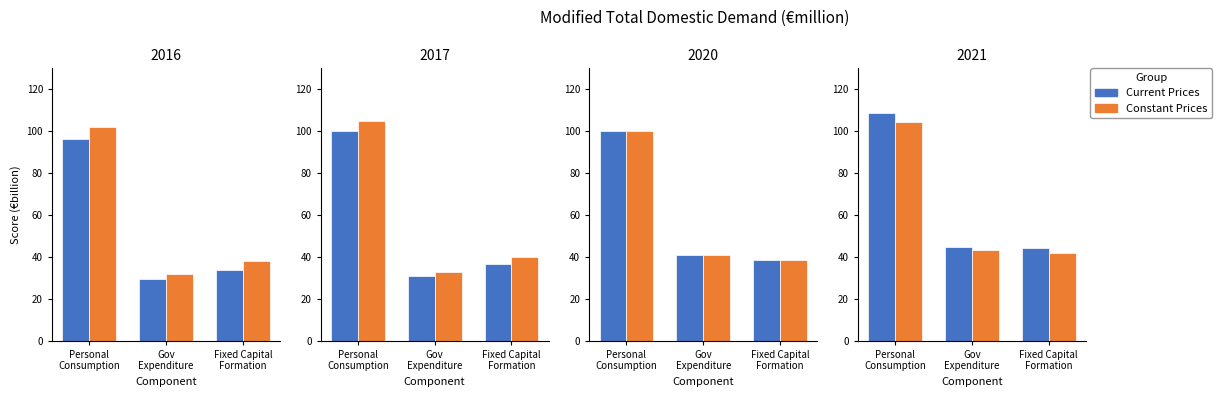

What is the approximate value of Current Prices at Personal
Consumption?

108.5